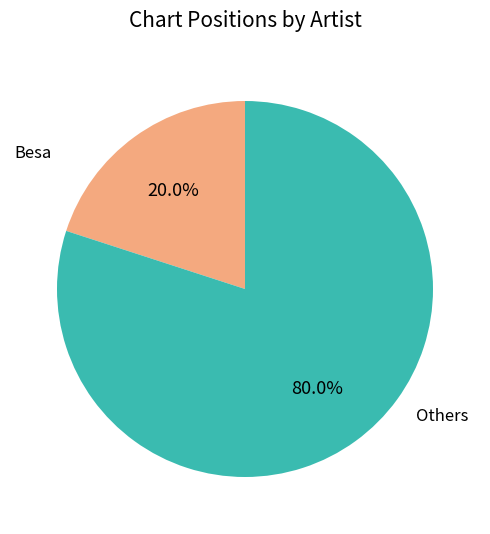

How much of the chart is everything except Besa?

80.0%